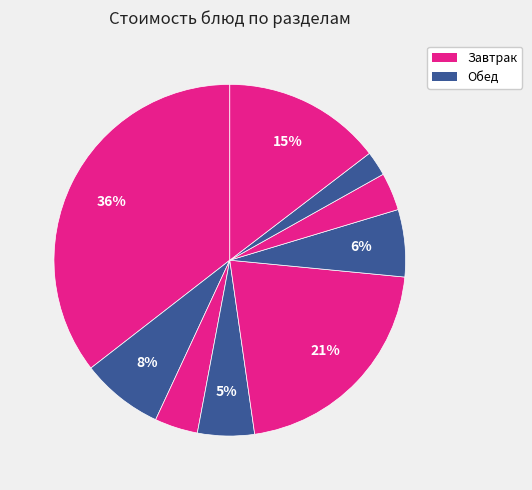

To the nearest percent, what is the average slice percentage?

11%